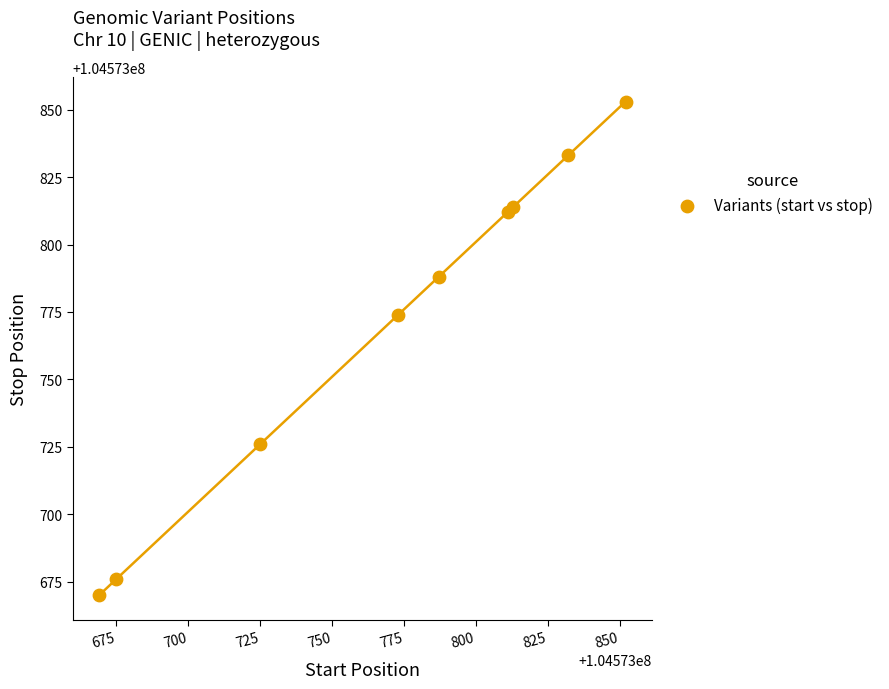

What Y value in the scatter plot is closest to 104573761?

104573774